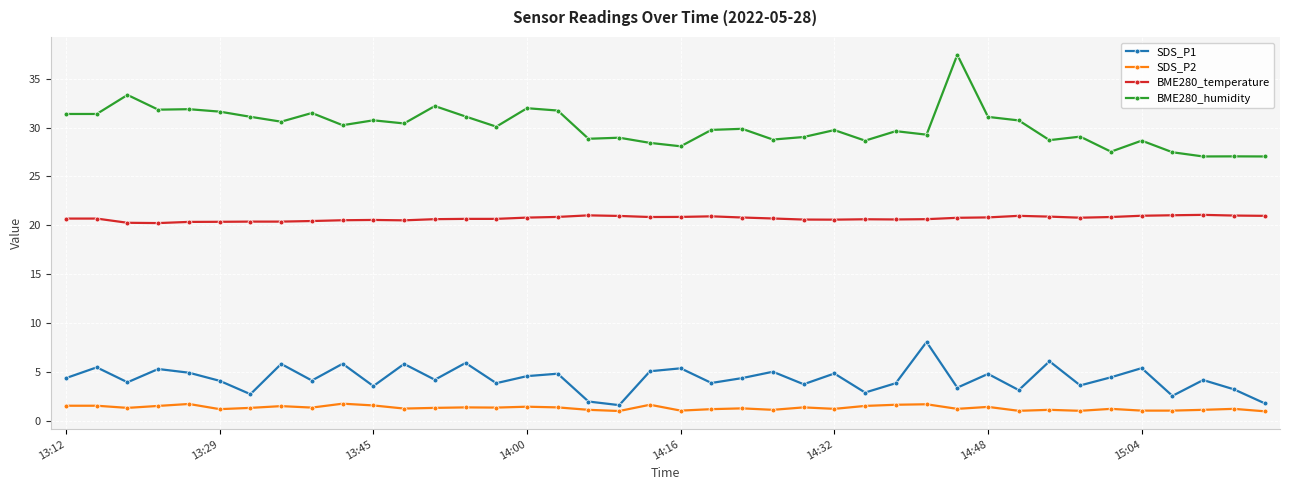

Which series has the widest spread of values?

BME280_humidity